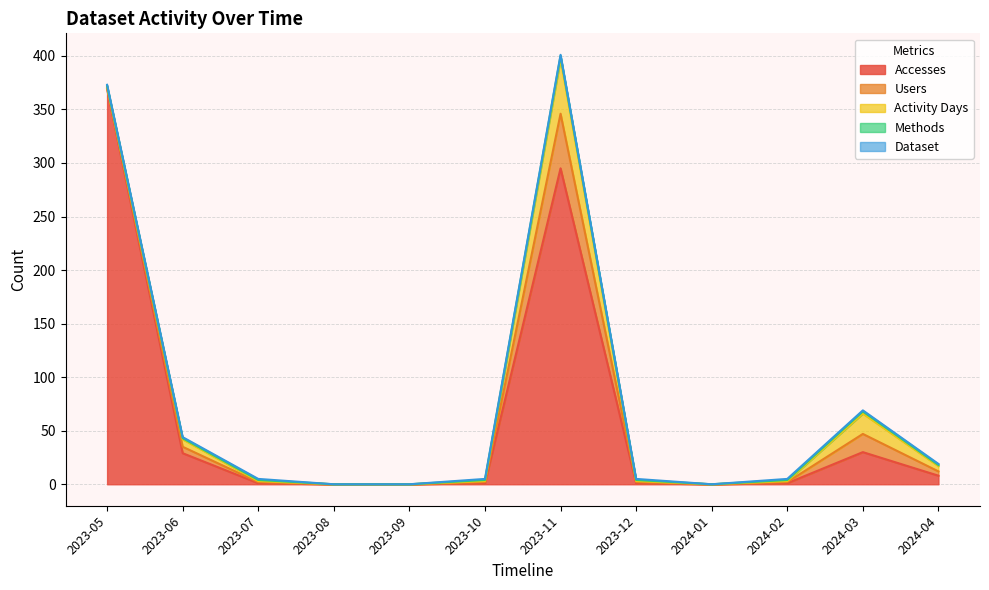

What is the label of the 4th point from the right?

2024-01